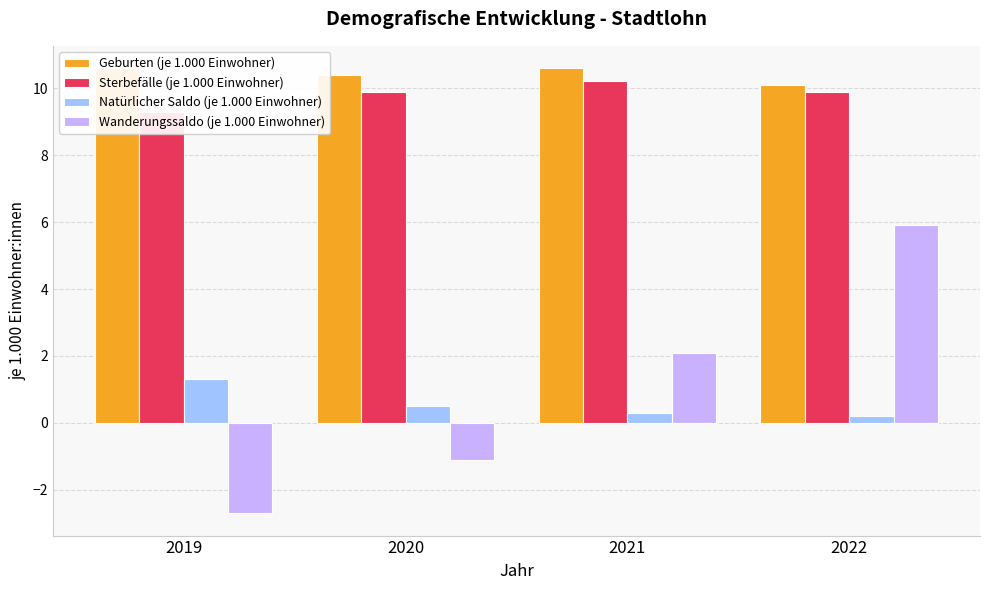

What is the total value across all series at 2021?

23.2